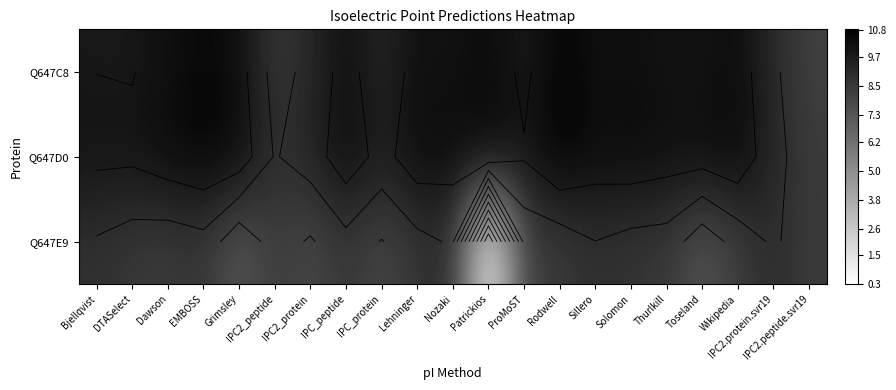

What is the sum of all Q647E9 values?

168.4